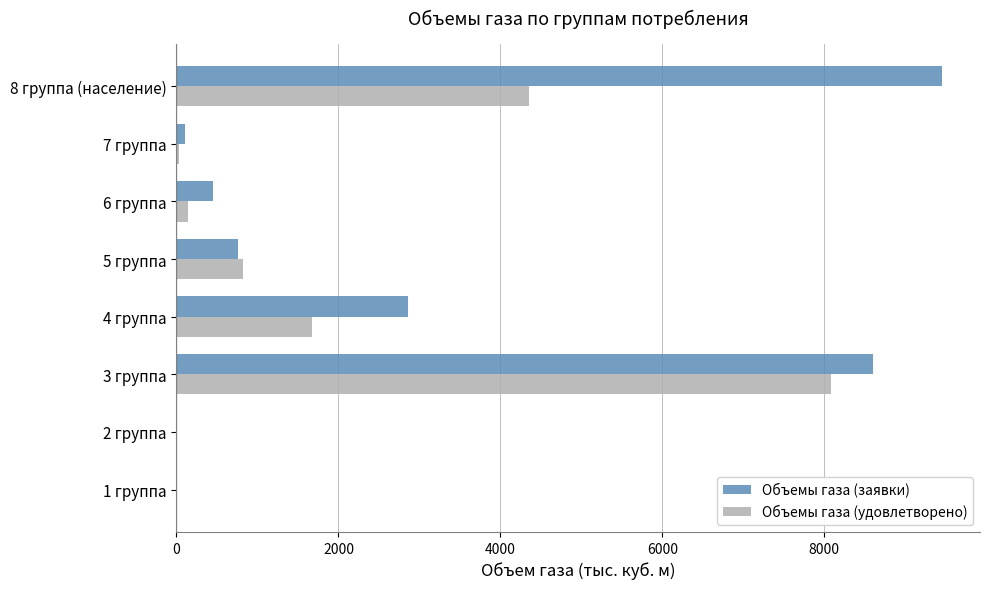

Between 5 группа and 6 группа, which series saw the biggest shift?

Объемы газа (удовлетворено)